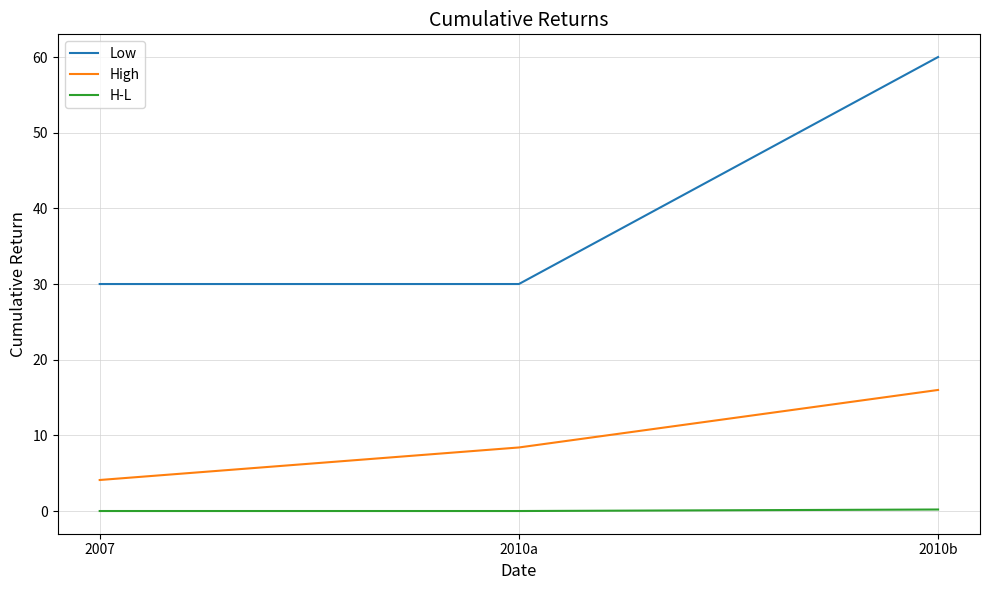

What position from the right is 2010a?

2